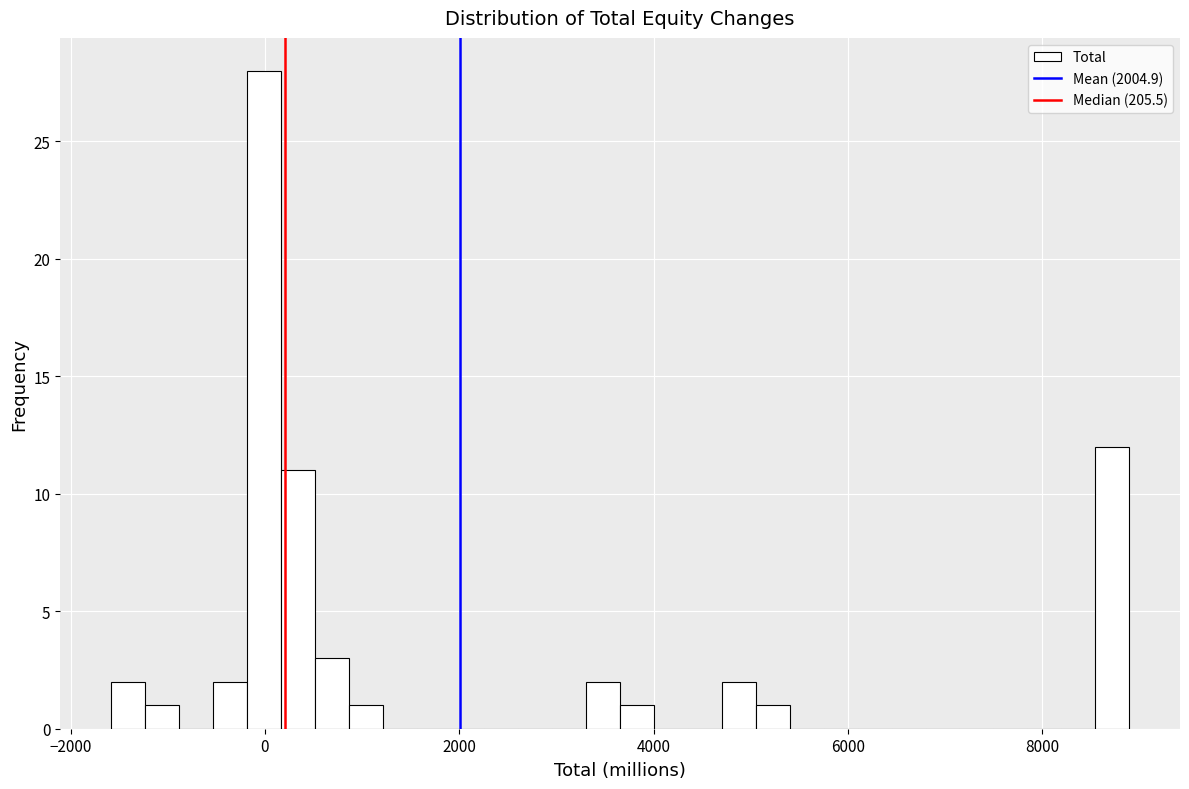

Around what value on the x-axis is the tallest bar? Give the approximate position of its centre, as read against the axis.

0